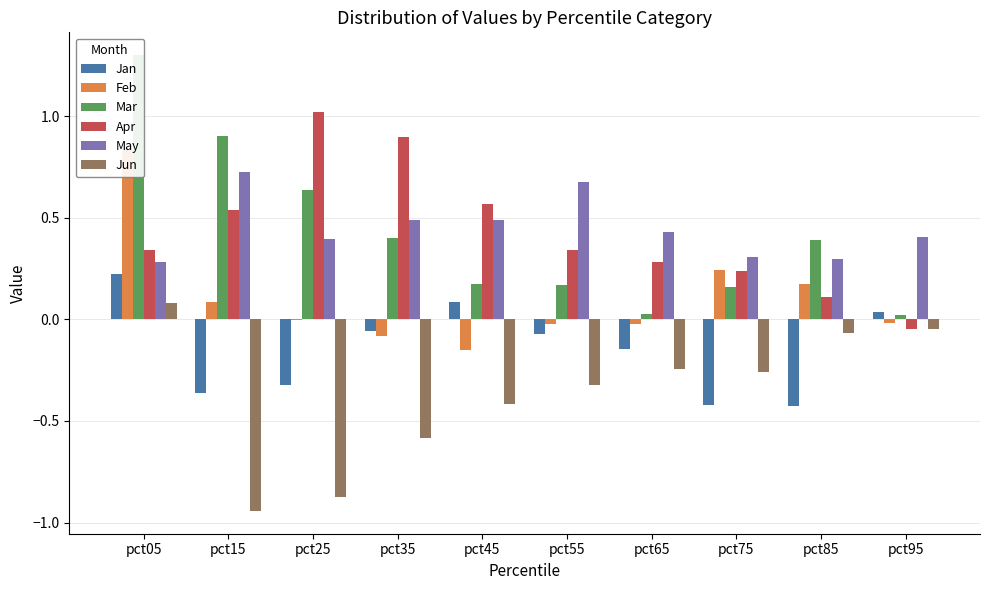

Is it true that Jun equals -0.1 at pct85?

True